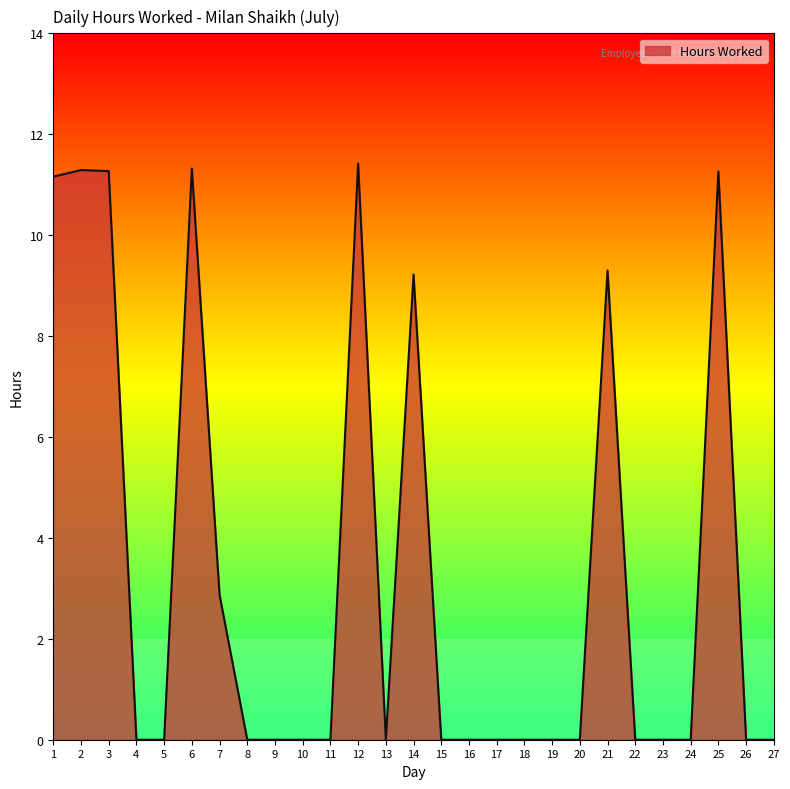

How many series are shown in this chart?

1